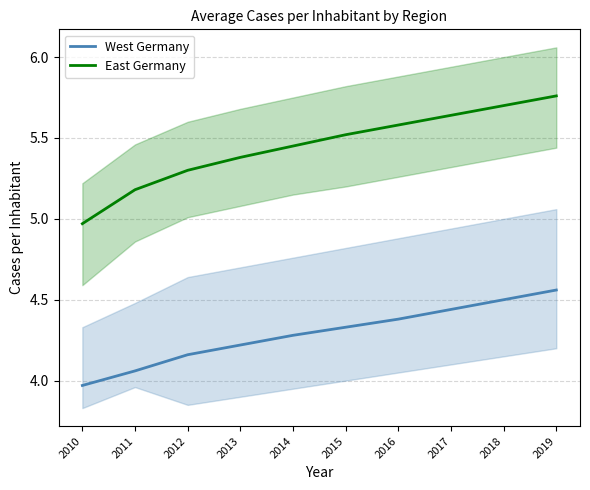

At which label does East Germany first exceed 5?

2011